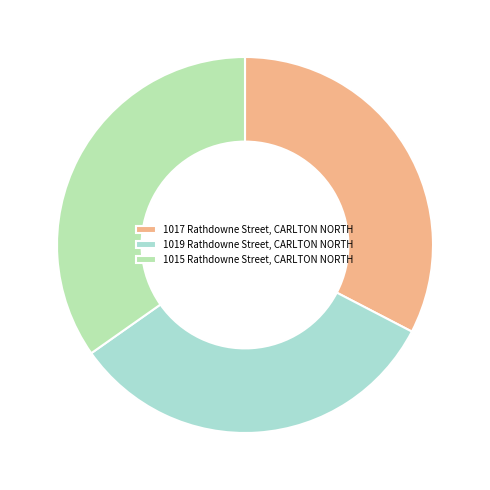

Do 1019 Rathdowne Street, CARLTON NORTH and 1015 Rathdowne Street, CARLTON NORTH together represent more than half of the pie?

Yes